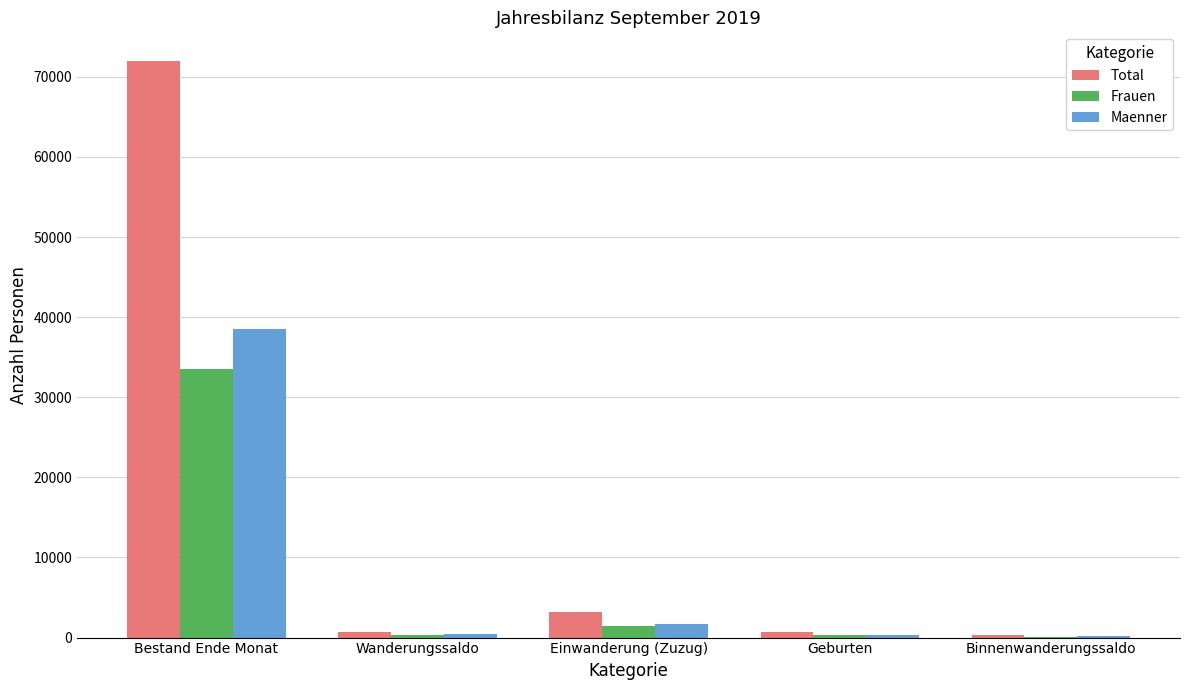

The Frauen series shows 291 at Wanderungssaldo. True or false?

True